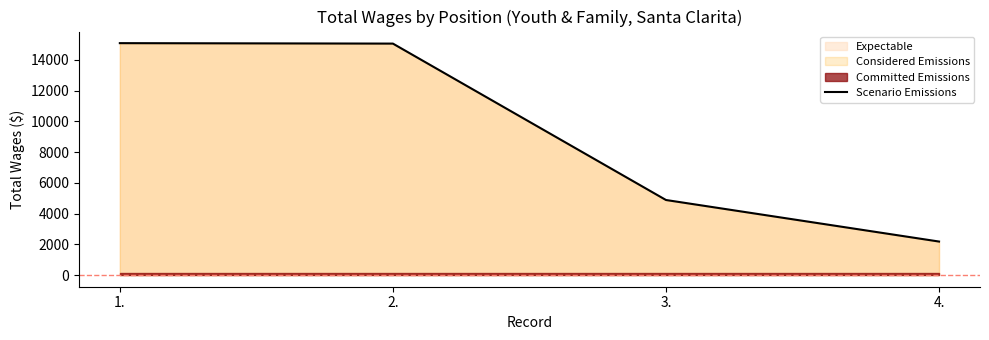

What is the label of the 1st point from the left?

1.